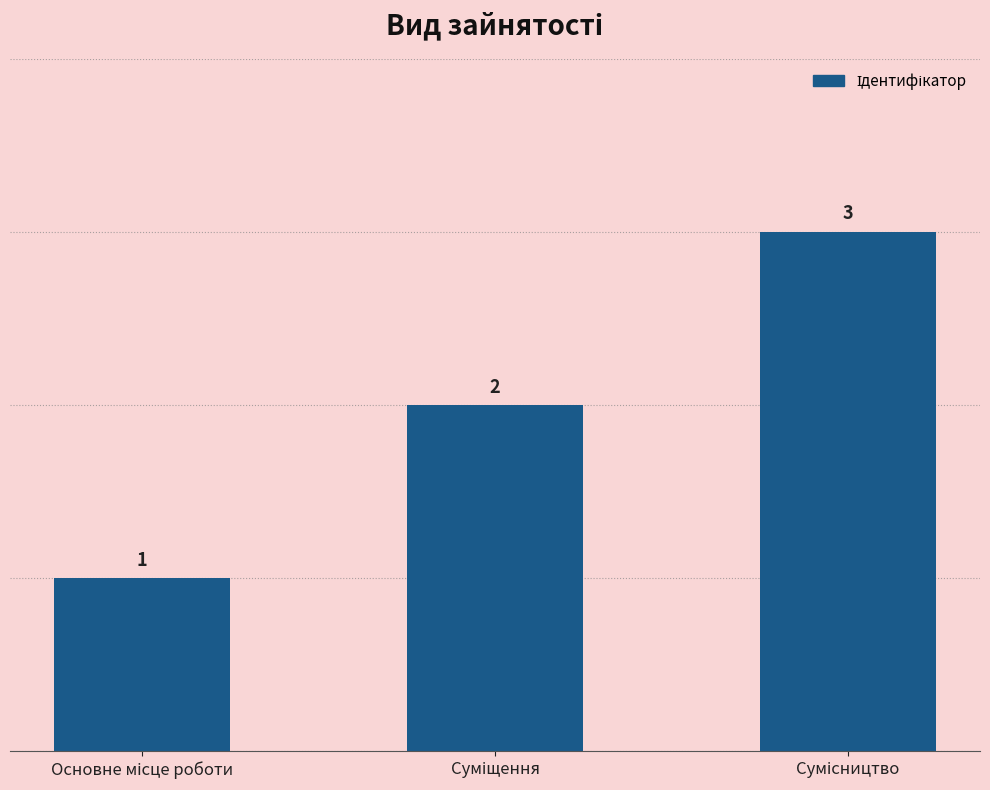

What is the value of the 3rd bar from the left?

3